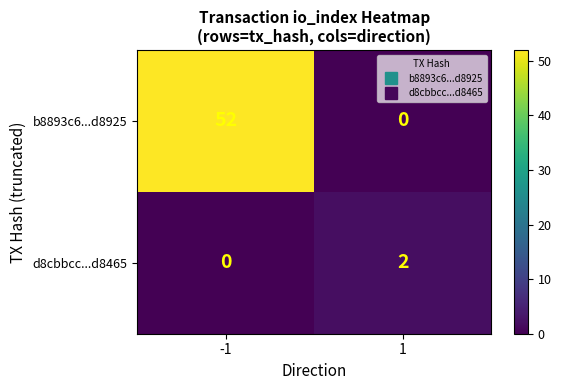

Between -1 and 1, which series saw the biggest shift?

b8893c6...d8925